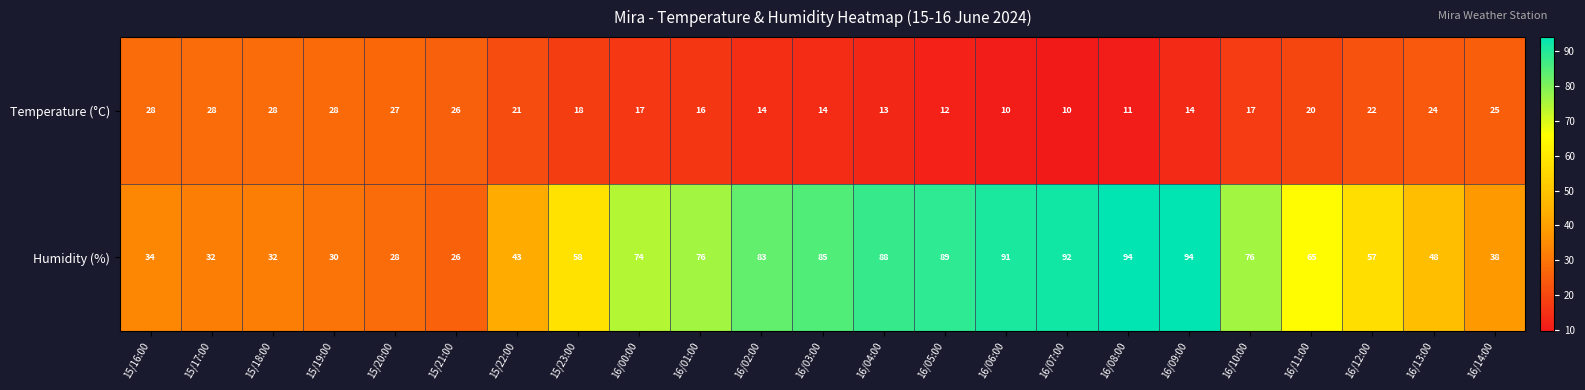

At which category is the sum across all series the highest?

16/09:00